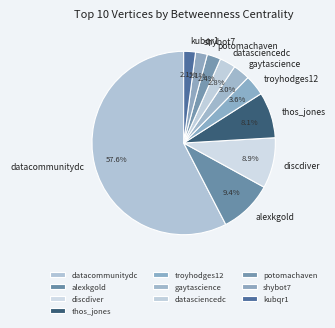

The kubqr1 slice represents 2% of the pie. True or false?

True